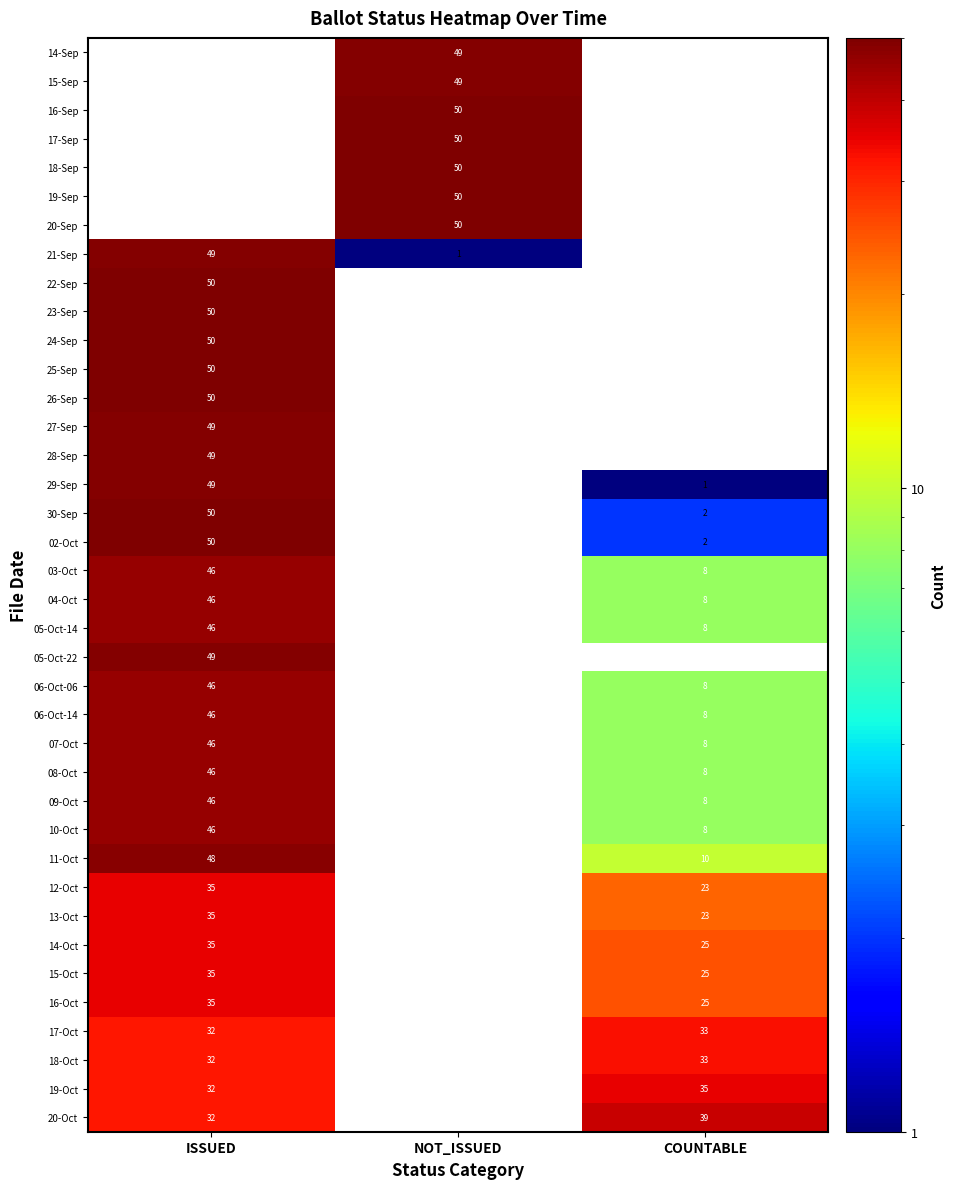

The 12-Oct series shows 35.0 at ISSUED. True or false?

True